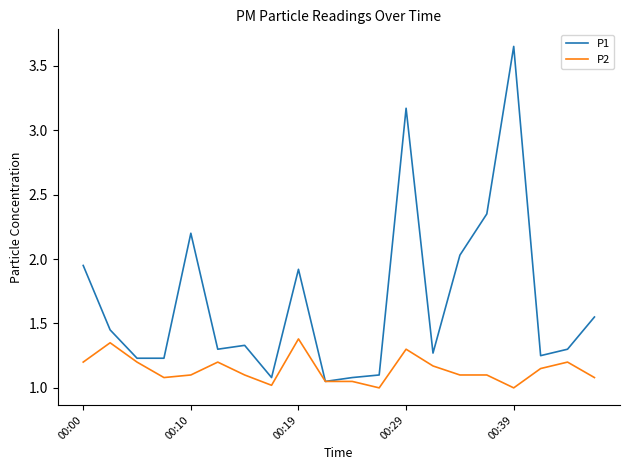

Rank the series by their average value, from highest to lowest.

P1, P2